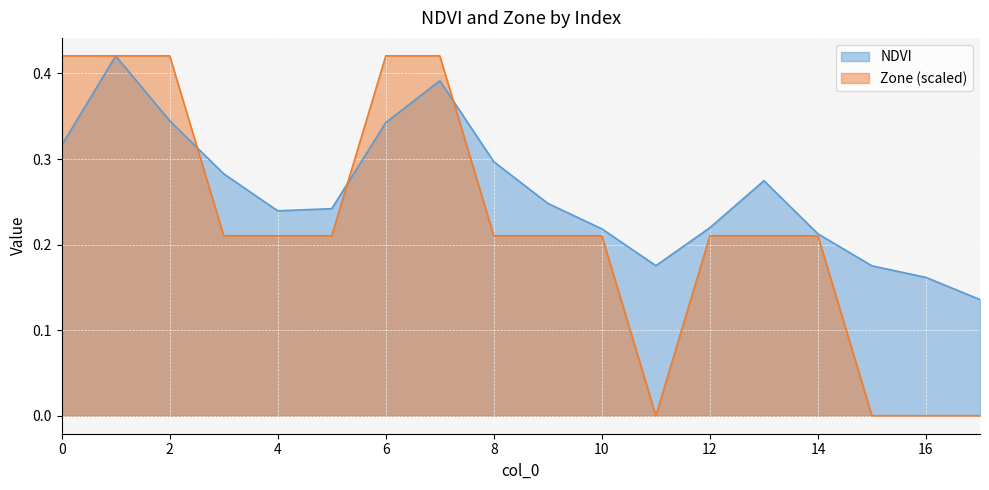

Between 8 and 9, which is larger?

8